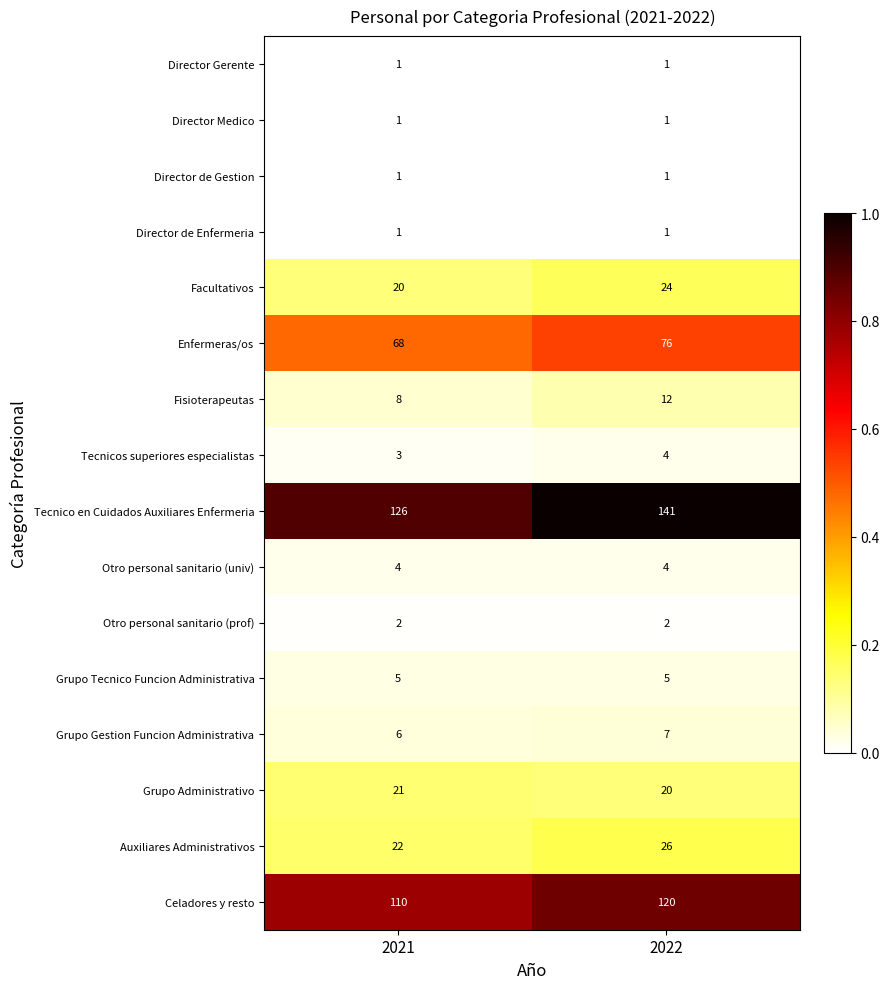

Which category has the highest value across all series?

2022